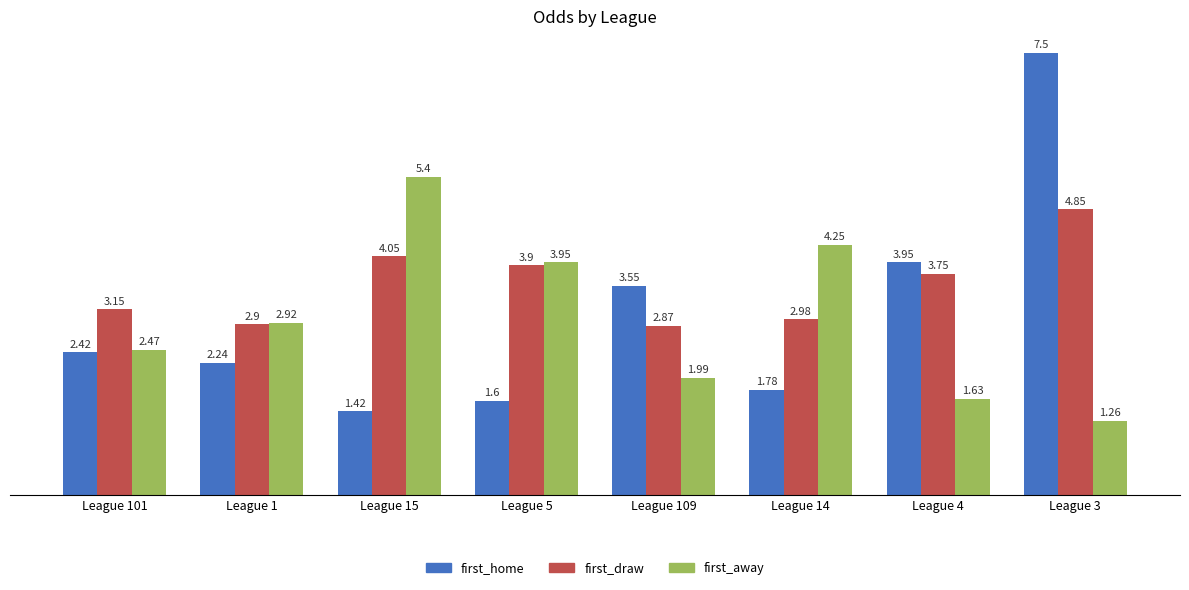

List the series in order of their peak value, highest first.

first_home, first_away, first_draw